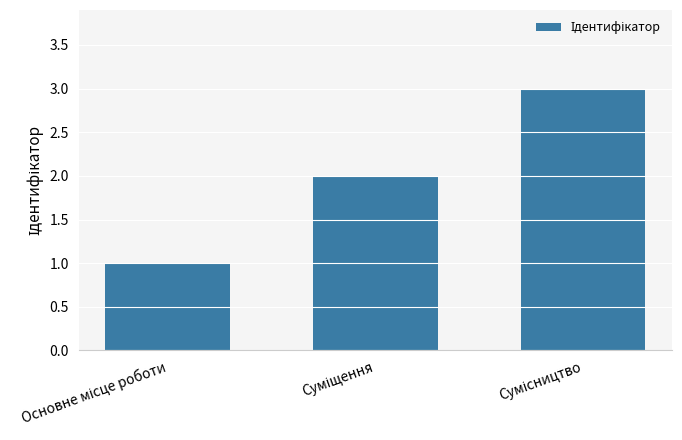

How many values are between 1 and 3?

3